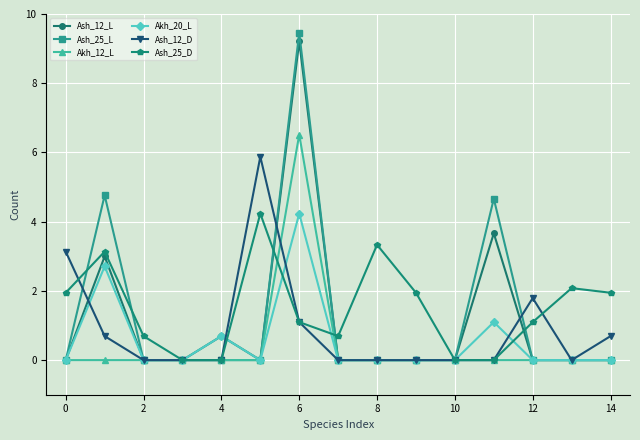

What is the value of the Ash_25_D point at the 13th from the left?

1.1